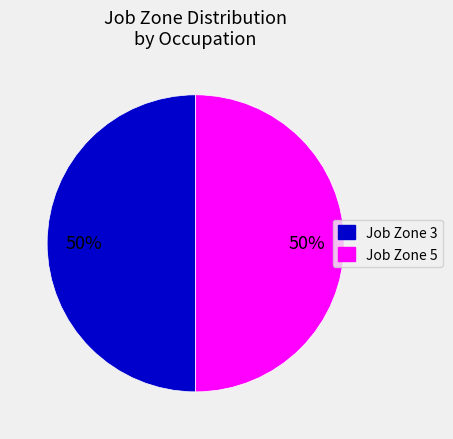

To the nearest percent, what is the average slice percentage?

50%